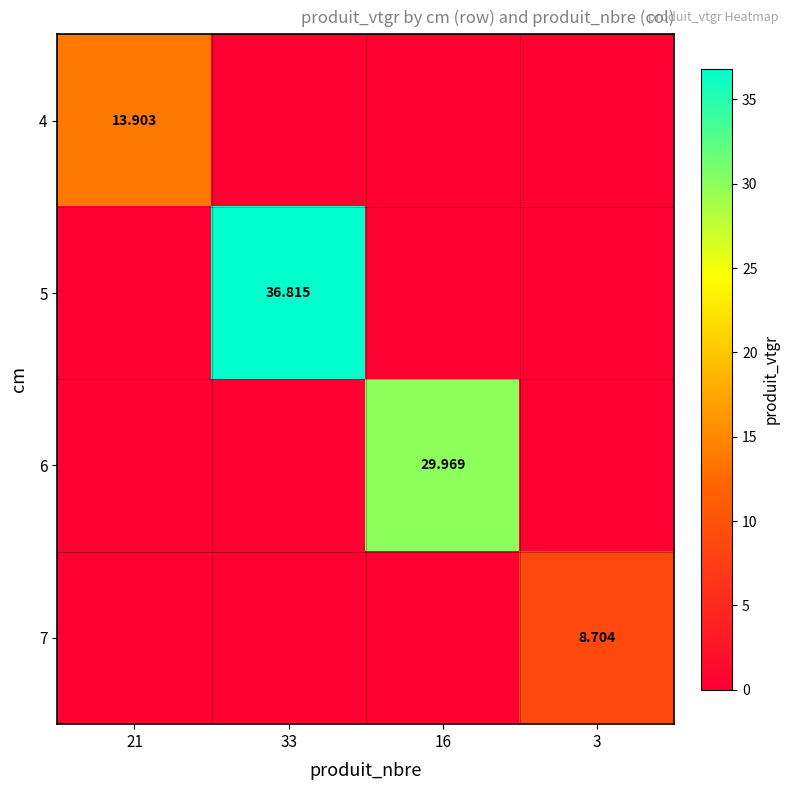

List the labels in order of 7 value, smallest first.

21, 33, 16, 3